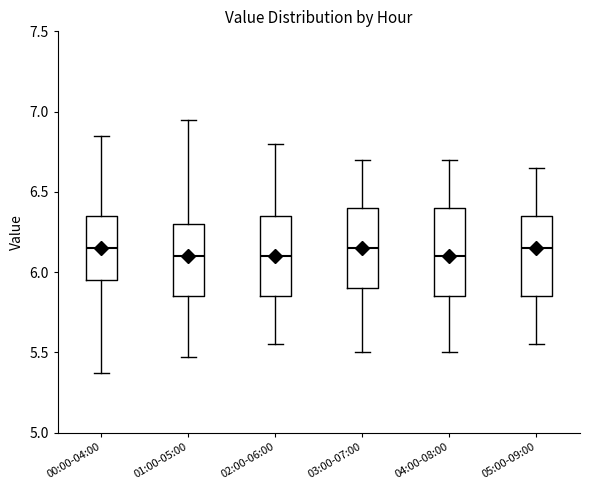

Where does the median line of the box for 01:00-05:00 sit on the y-axis? The values are not printed on the chart, so give them approximately, as read against the axis.

6.10